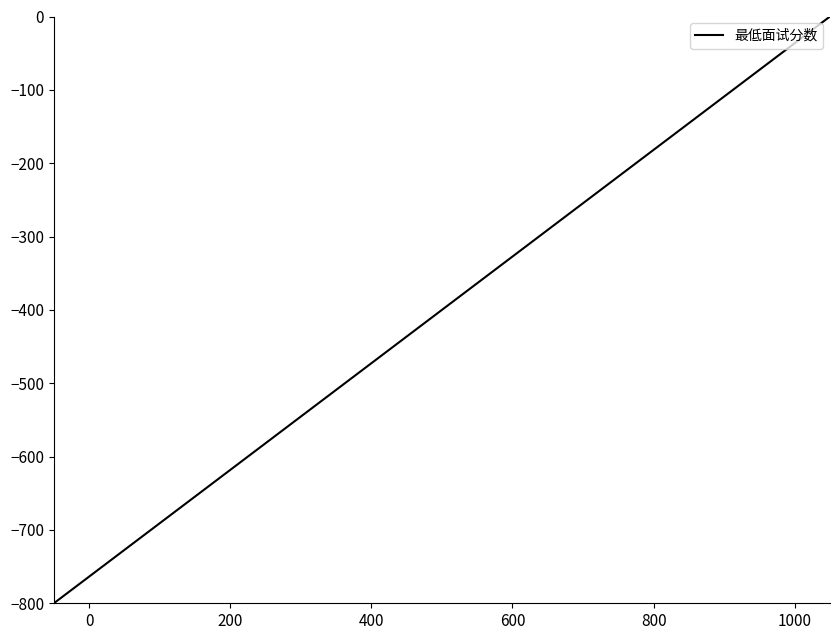

True or false: the data has more than 1 interior local peaks.

False